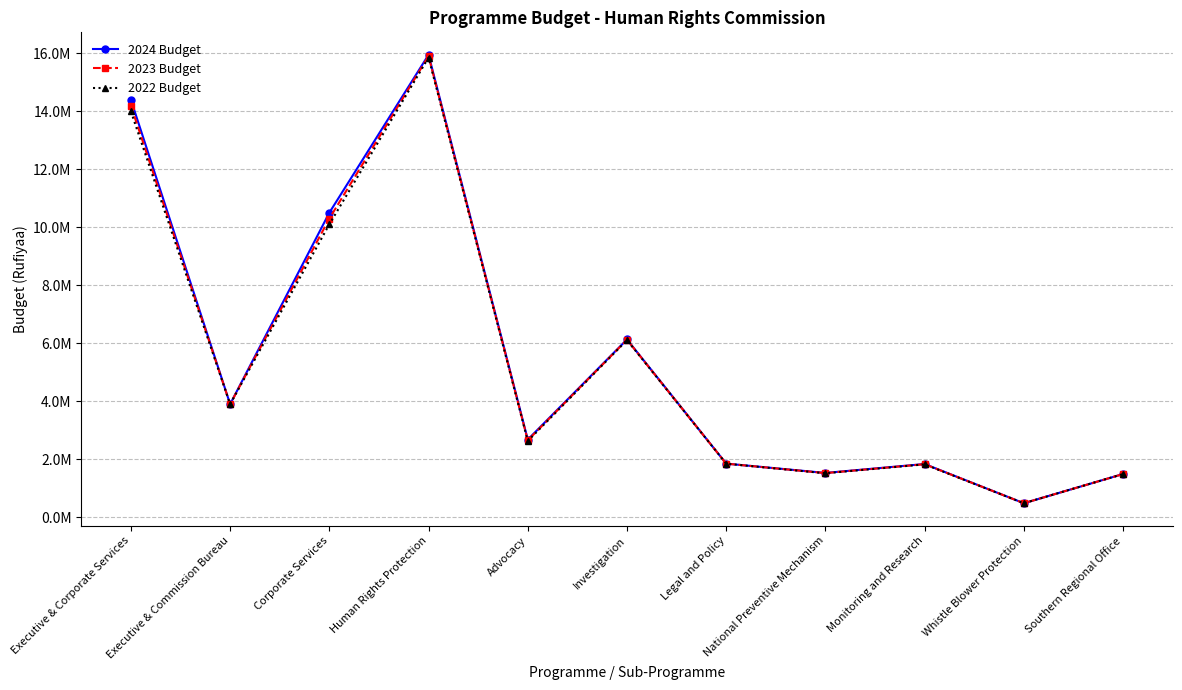

At which category does 2022 Budget reach its first local peak?

Human Rights Protection